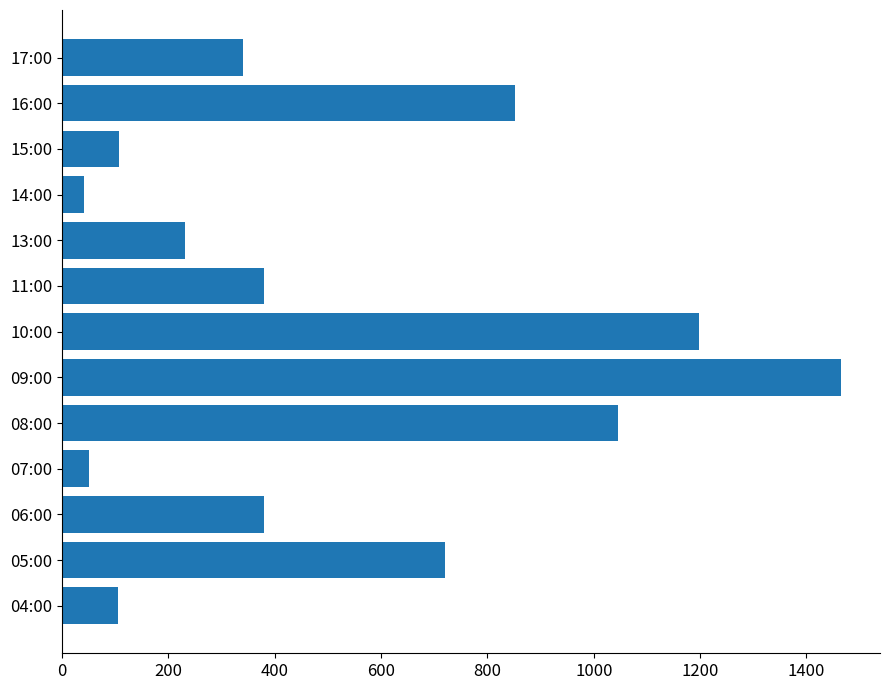

What is the minimum value shown in the chart?

42